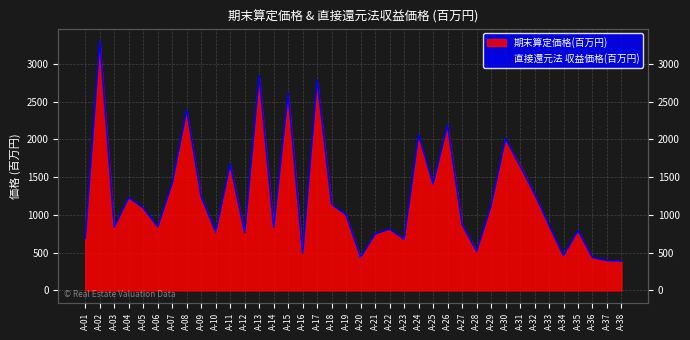

True or false: the data shows 841 at A-06.

True